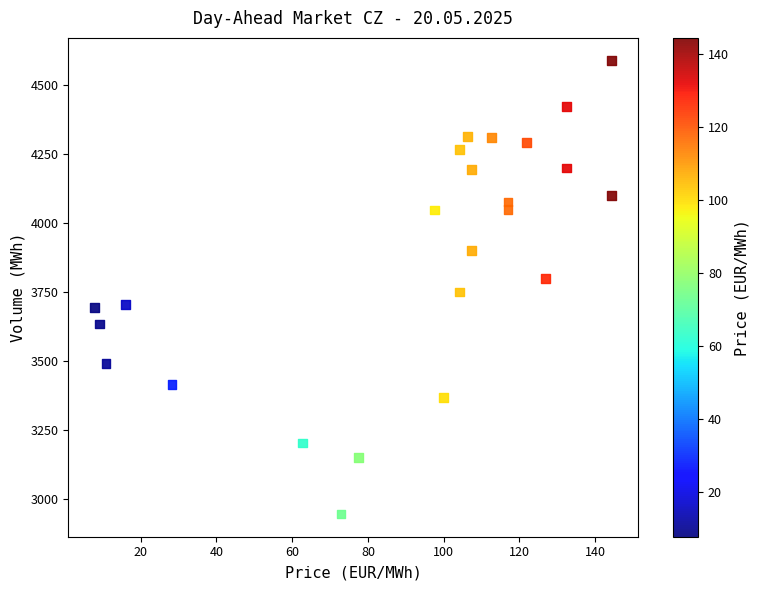

What is the range of Y values (max minus min)?

1644.7